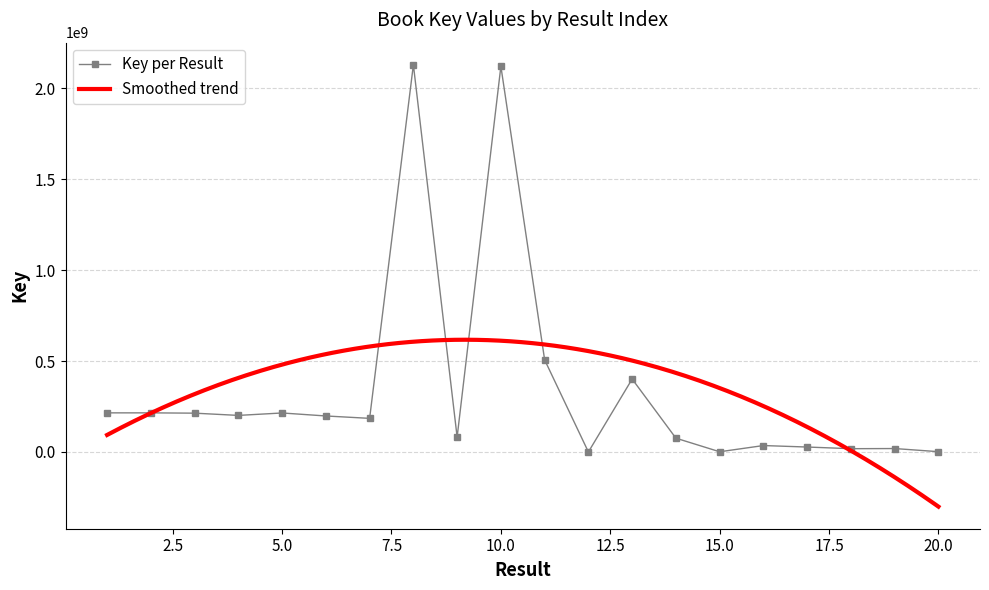

True or false: Key per Result has more than 2 interior local peaks.

True